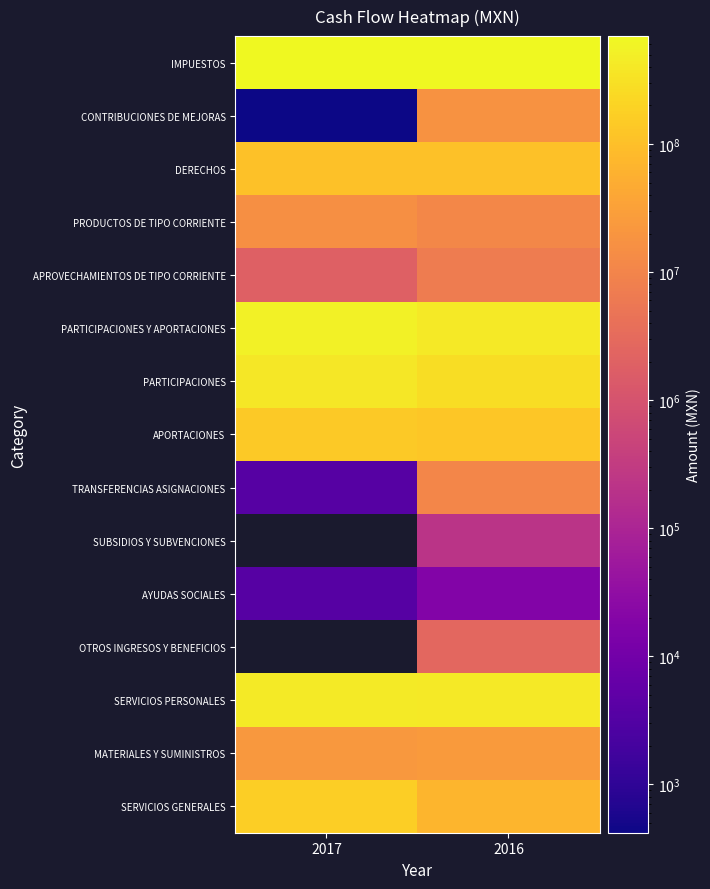

What is the minimum value shown in the chart?

418.0